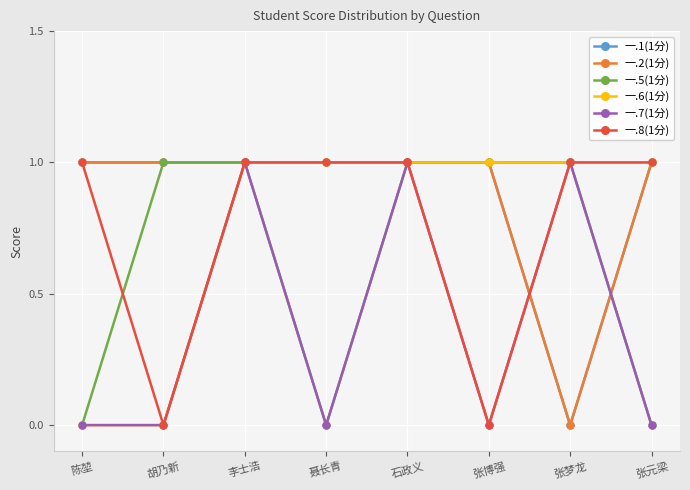

Which series changed the most between 胡乃新 and 石政义?

一.6(1分)